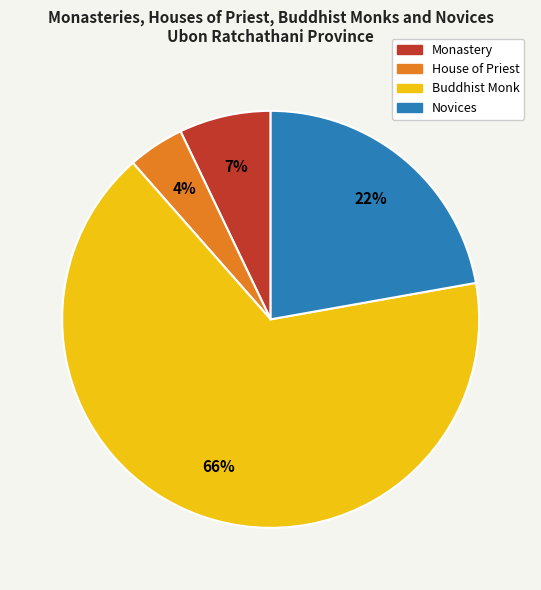

How many segments does this pie chart have?

4